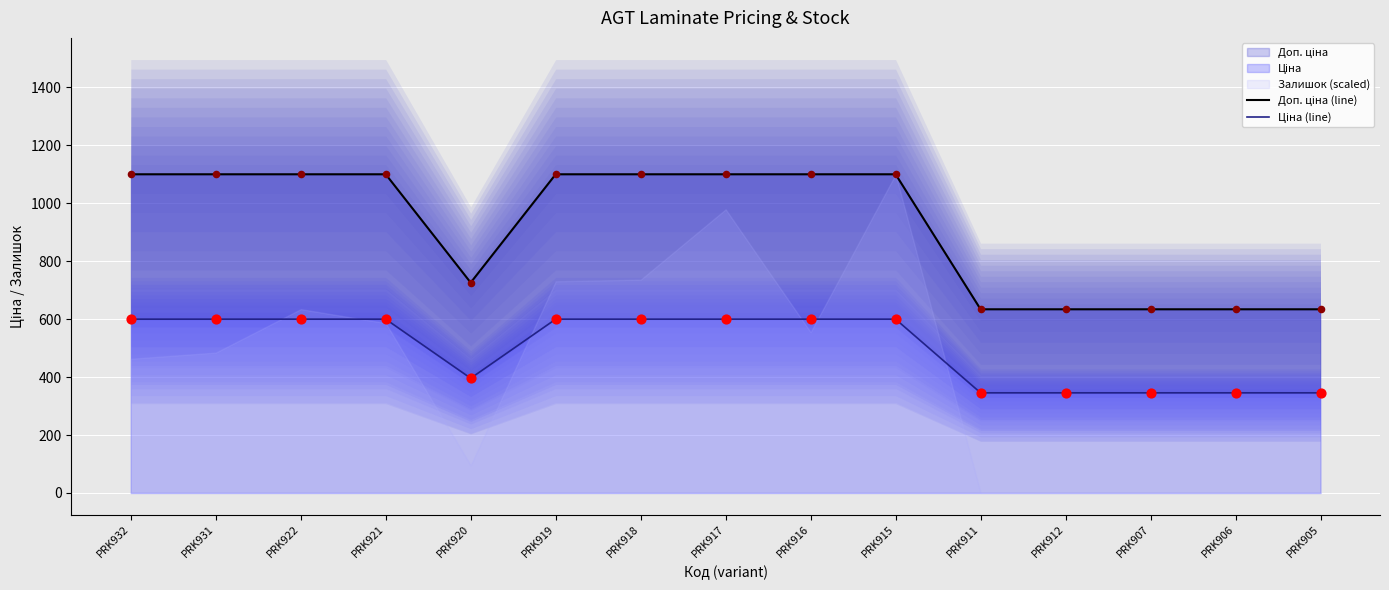

At which category is the sum across all series the highest?

PRK932